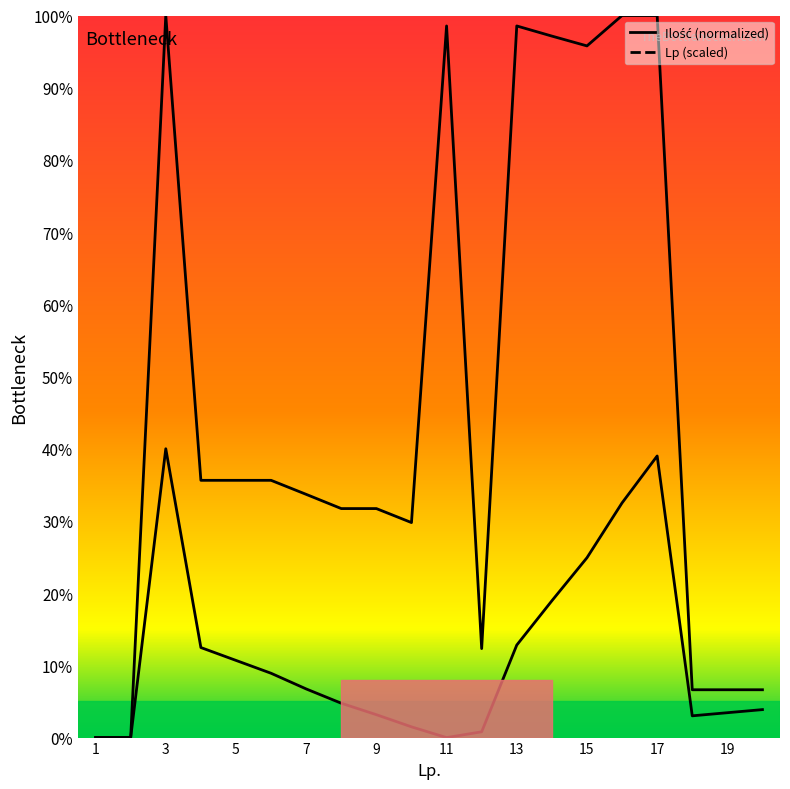

What is the difference between the Lp (scaled) values at 17 and 19?

1.7